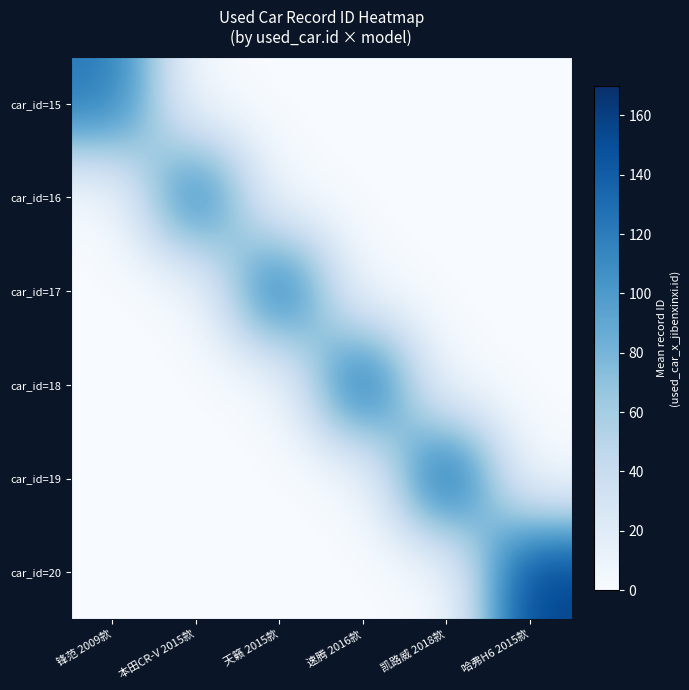

Which category has the lowest value across all series?

本田CR-V 2015款